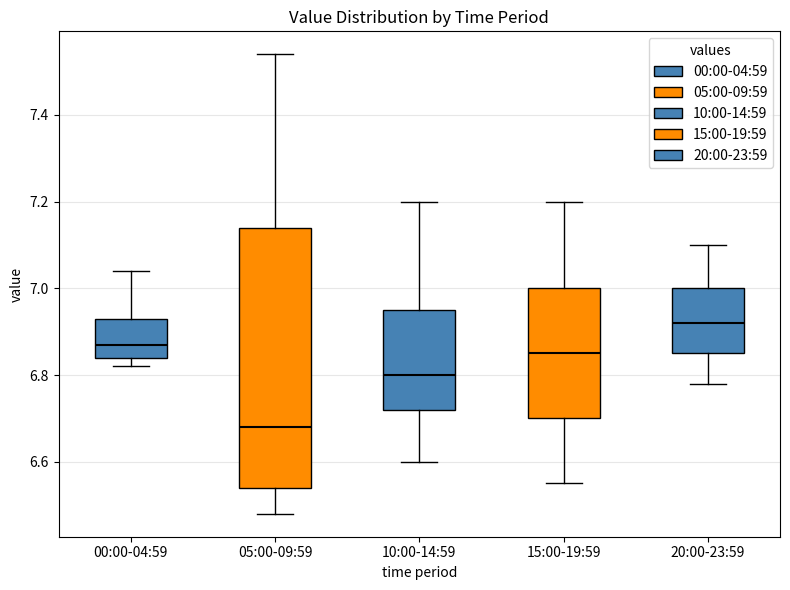

Reading left to right, transcribe this box plot: for each box, give where its median line is, the range the box spans, and where its two whiskers end, as read against the y-axis. The values are not printed on the chart, so give them approximately, as read against the axis.

00:00-04:59: median 6.88, box 6.84 to 6.94, whiskers 6.82 to 7.04
05:00-09:59: median 6.68, box 6.54 to 7.14, whiskers 6.48 to 7.54
10:00-14:59: median 6.80, box 6.72 to 6.96, whiskers 6.60 to 7.20
15:00-19:59: median 6.86, box 6.70 to 7.00, whiskers 6.56 to 7.20
20:00-23:59: median 6.92, box 6.86 to 7.00, whiskers 6.78 to 7.10